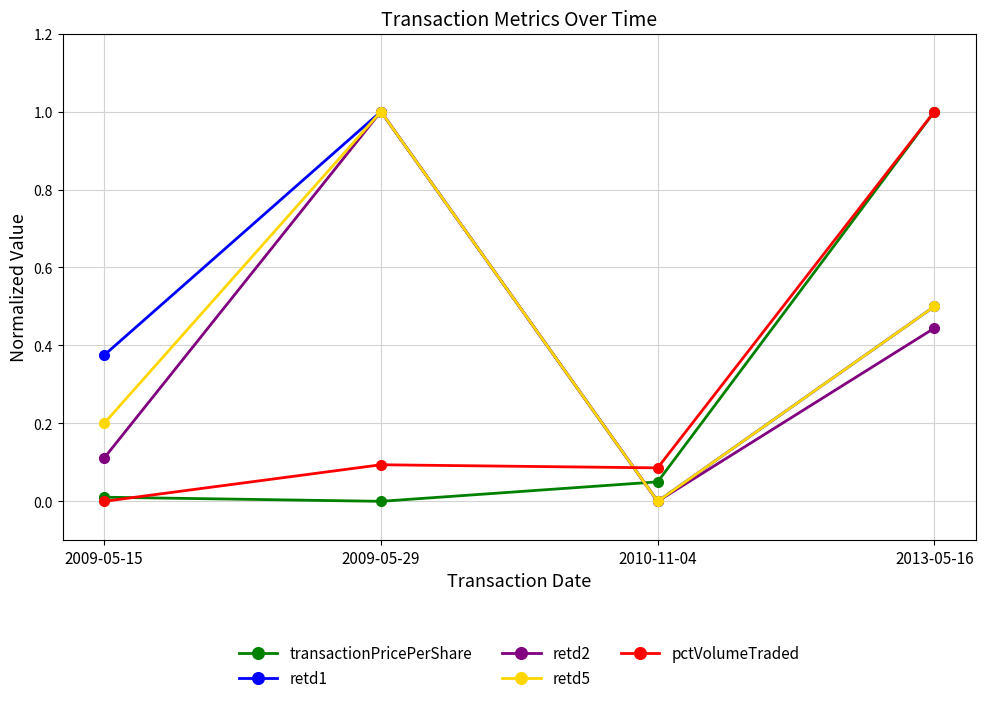

At which category does pctVolumeTraded reach its first local valley?

2010-11-04